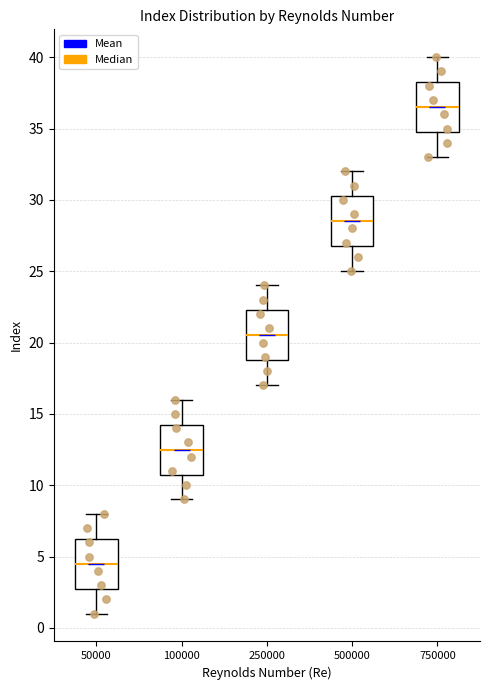

Reading left to right, read every box against the y-axis: the position of its median line, the range the box covers, and the ends of its whiskers. The values are not printed on the chart, so give them approximately, as read against the axis.

50000: median 4.5, box 3.0 to 6.5, whiskers 1.0 to 8.0
100000: median 12.5, box 11.0 to 14.5, whiskers 9.0 to 16.0
250000: median 20.5, box 19.0 to 22.5, whiskers 17.0 to 24.0
500000: median 28.5, box 27.0 to 30.5, whiskers 25.0 to 32.0
750000: median 36.5, box 35.0 to 38.5, whiskers 33.0 to 40.0